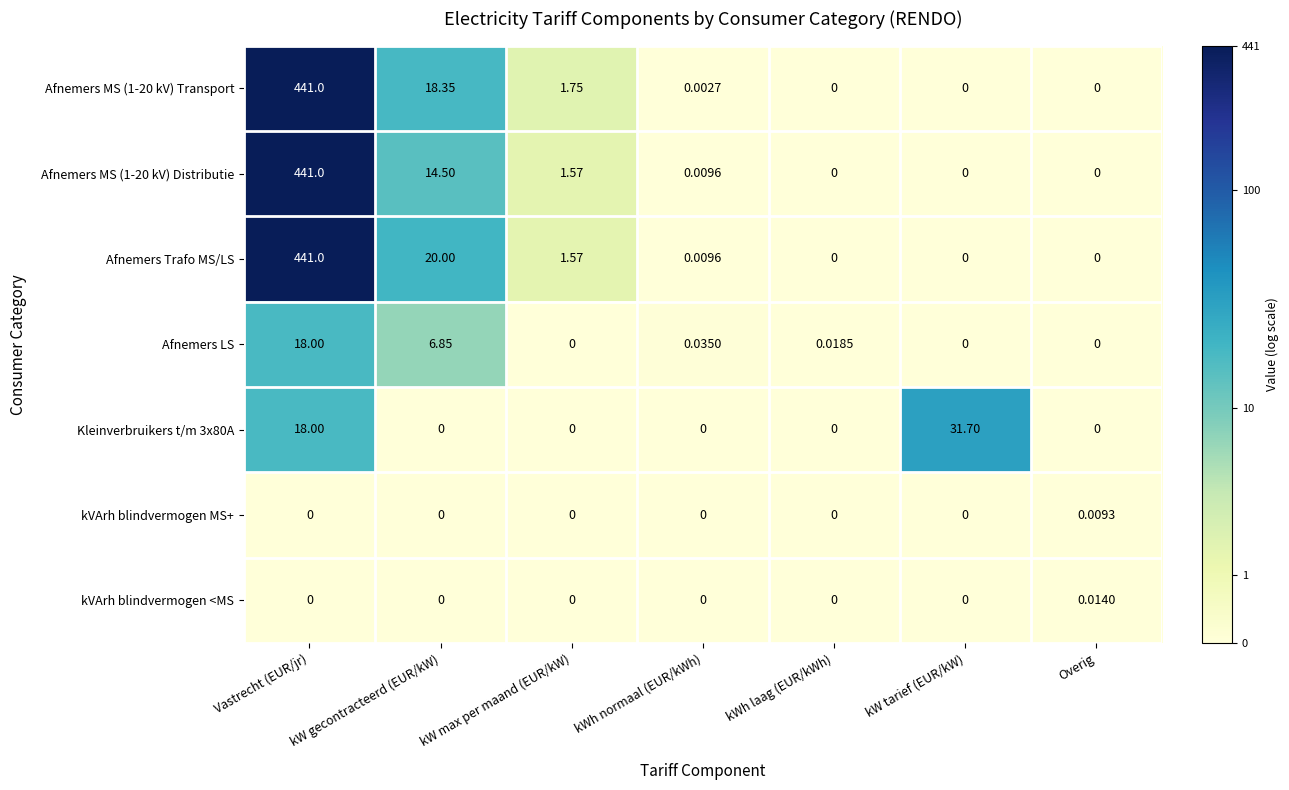

How many values in the Afnemers MS (1-20 kV) Distributie series exceed 0?

4